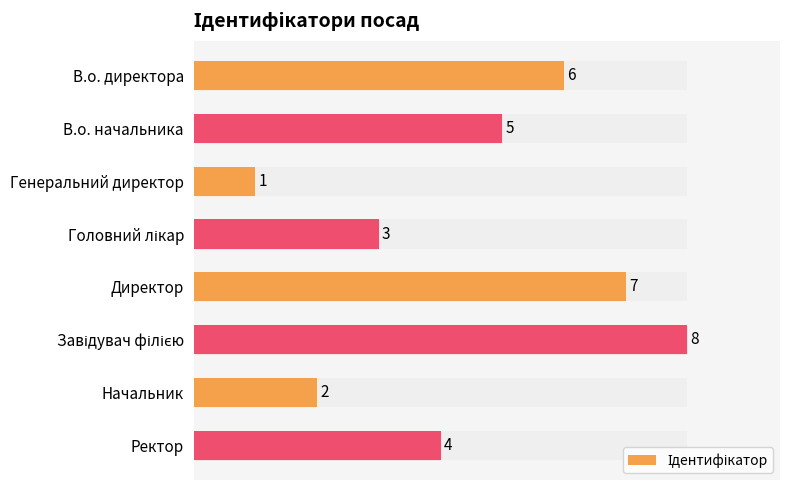

Reading left to right, extract all data points from this chart.

6	5	1	3	7	8	2	4